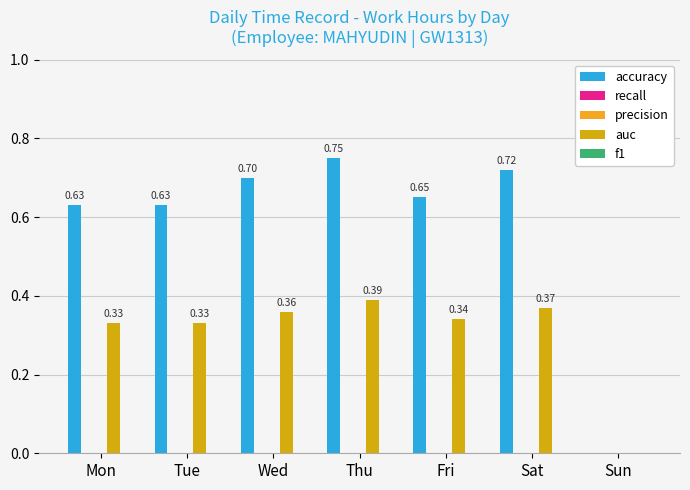

What is the total value across all series at Sat?

1.1